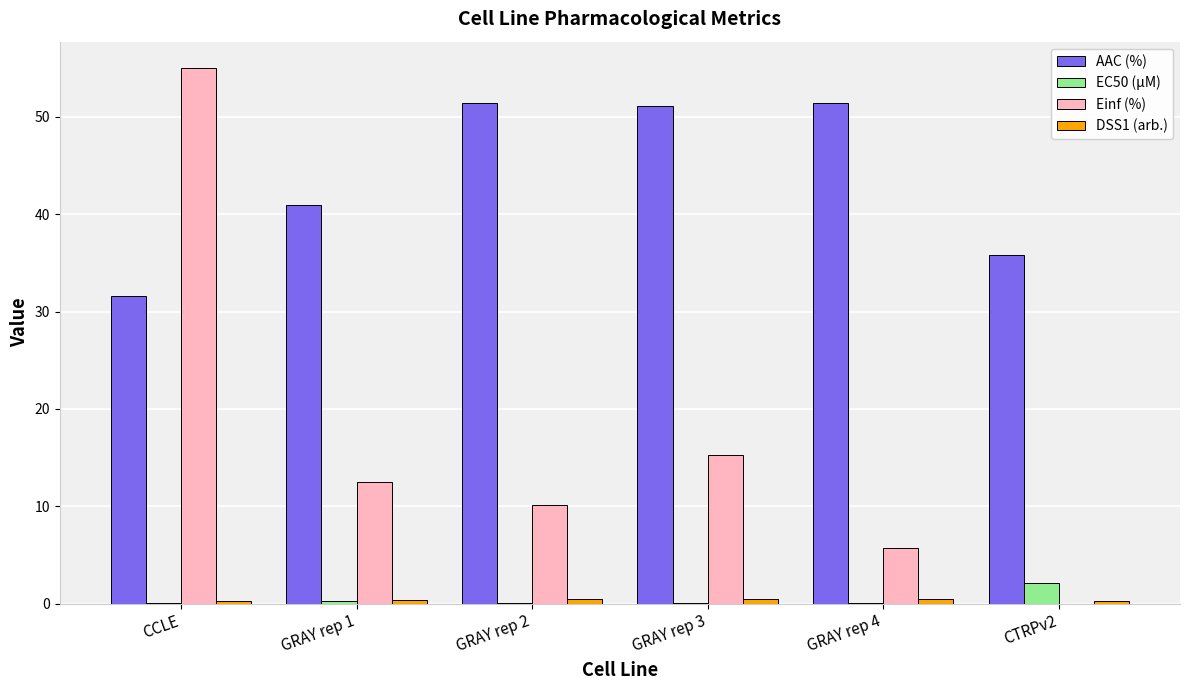

The value of EC50 (µM) at CCLE is 0.0. True or false?

True